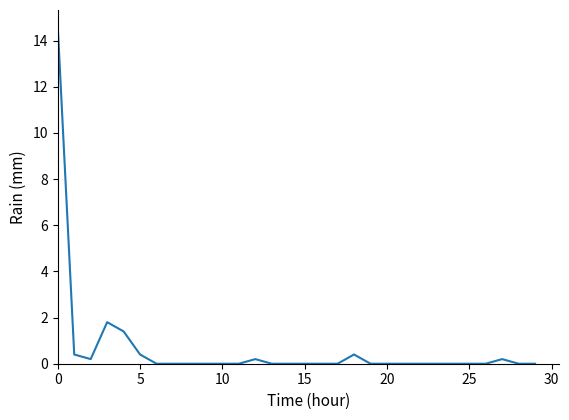

What is the difference between the maximum and minimum values?

14.6